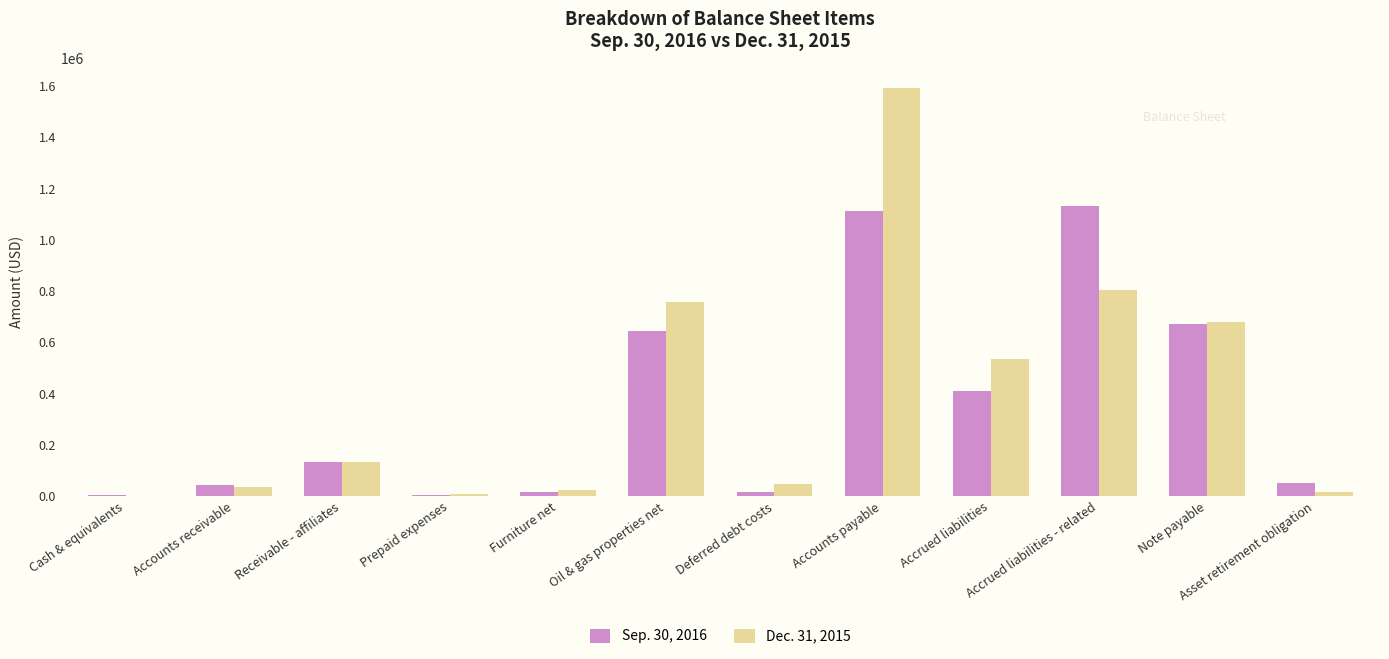

Which series has the widest spread of values?

Dec. 31, 2015